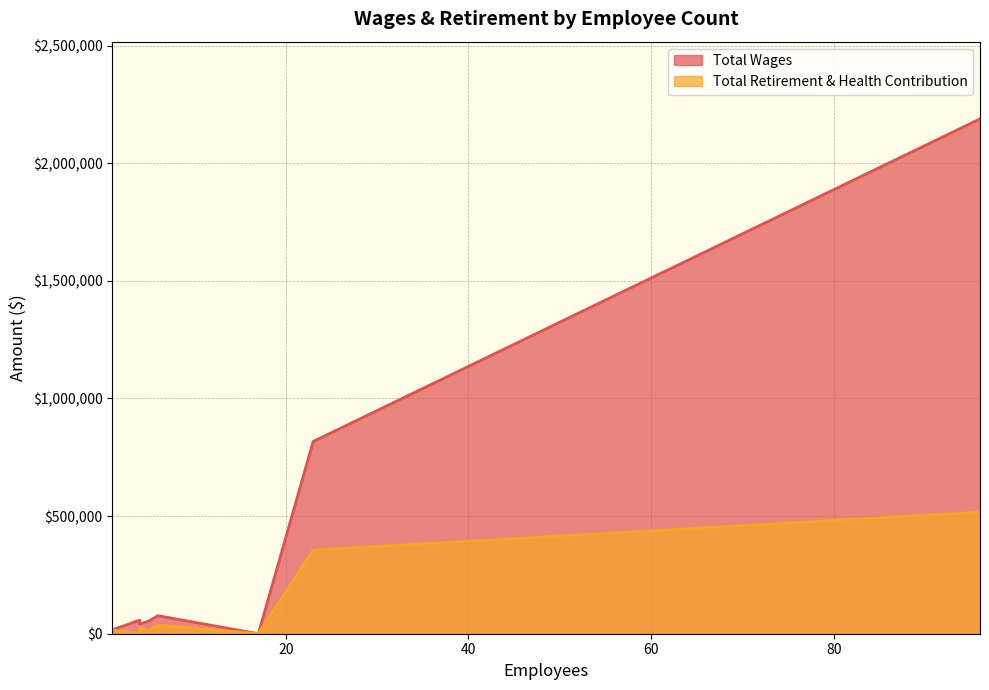

How many values in the Total Wages series exceed 57795?

3